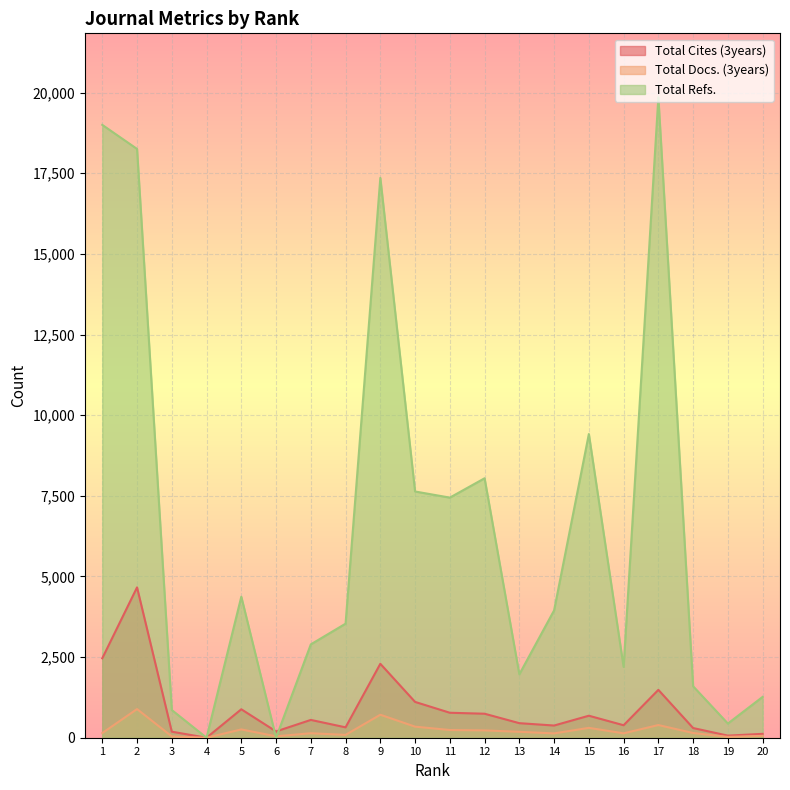

What is the value of the Total Docs. (3years) point at the 8th from the left?

88